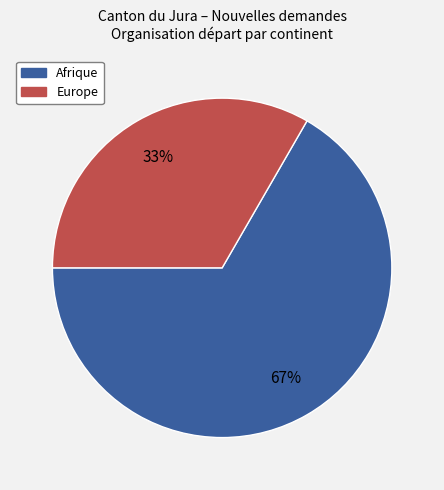

To the nearest percent, what portion does Europe represent?

33%